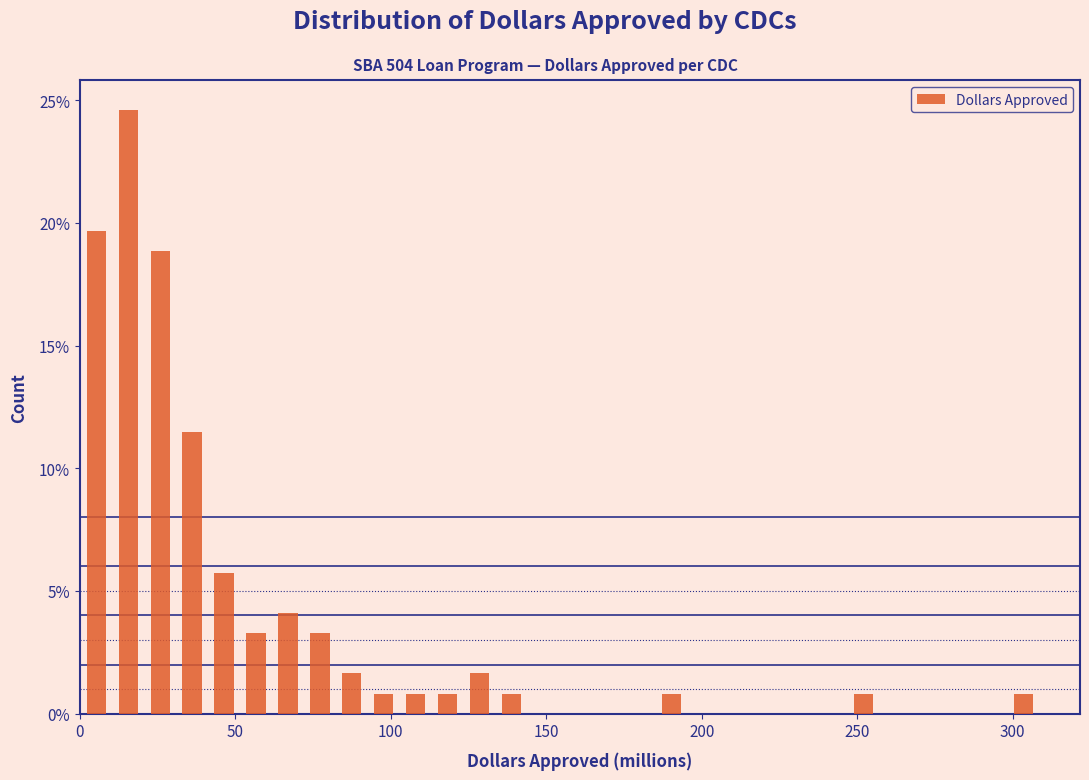

Around what value on the x-axis is the tallest bar? Give the approximate position of its centre, as read against the axis.

15